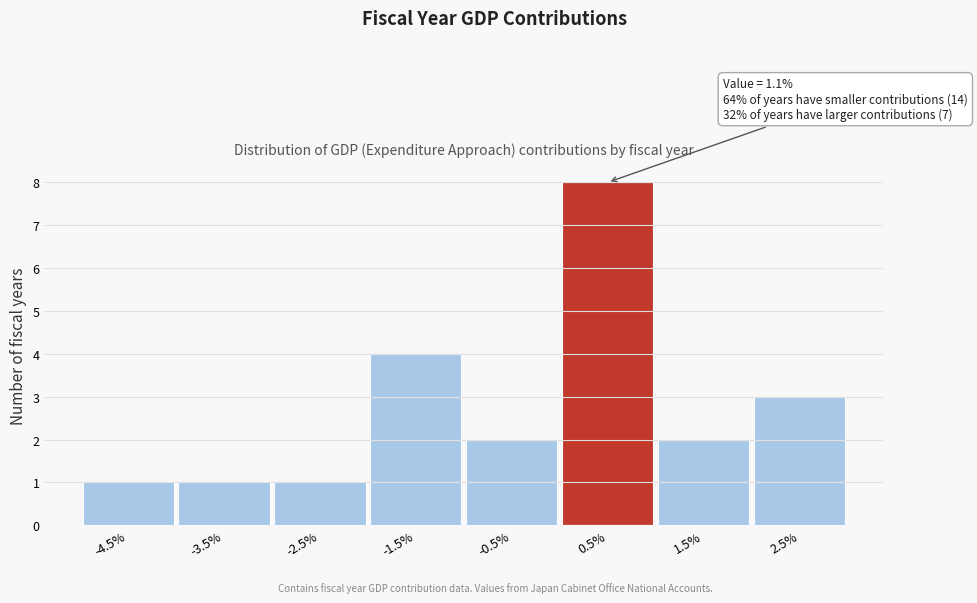

Reading right to left, list all the values displayed in this chart.

3	2	8	2	4	1	1	1